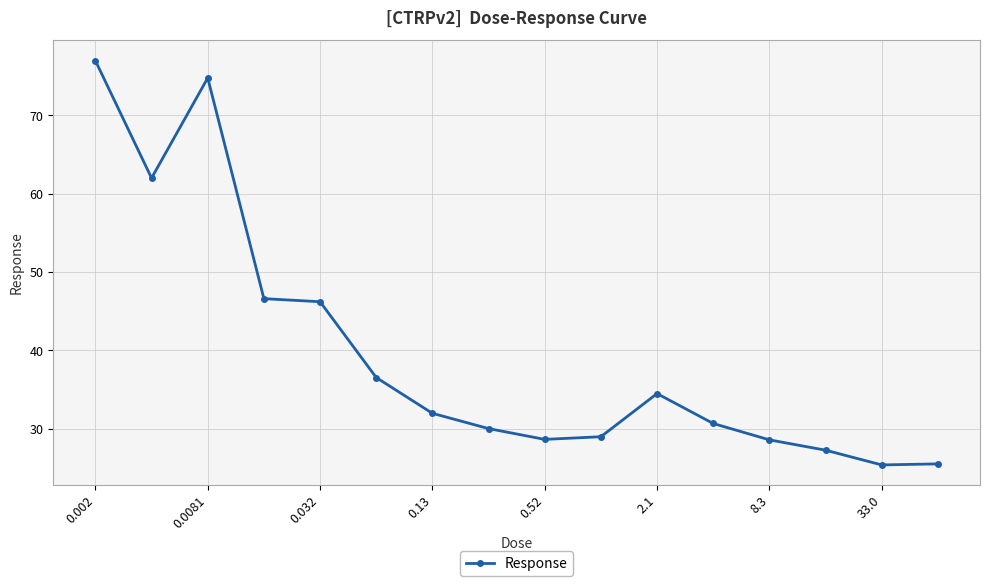

What is the value of the 4th point from the left?

46.6